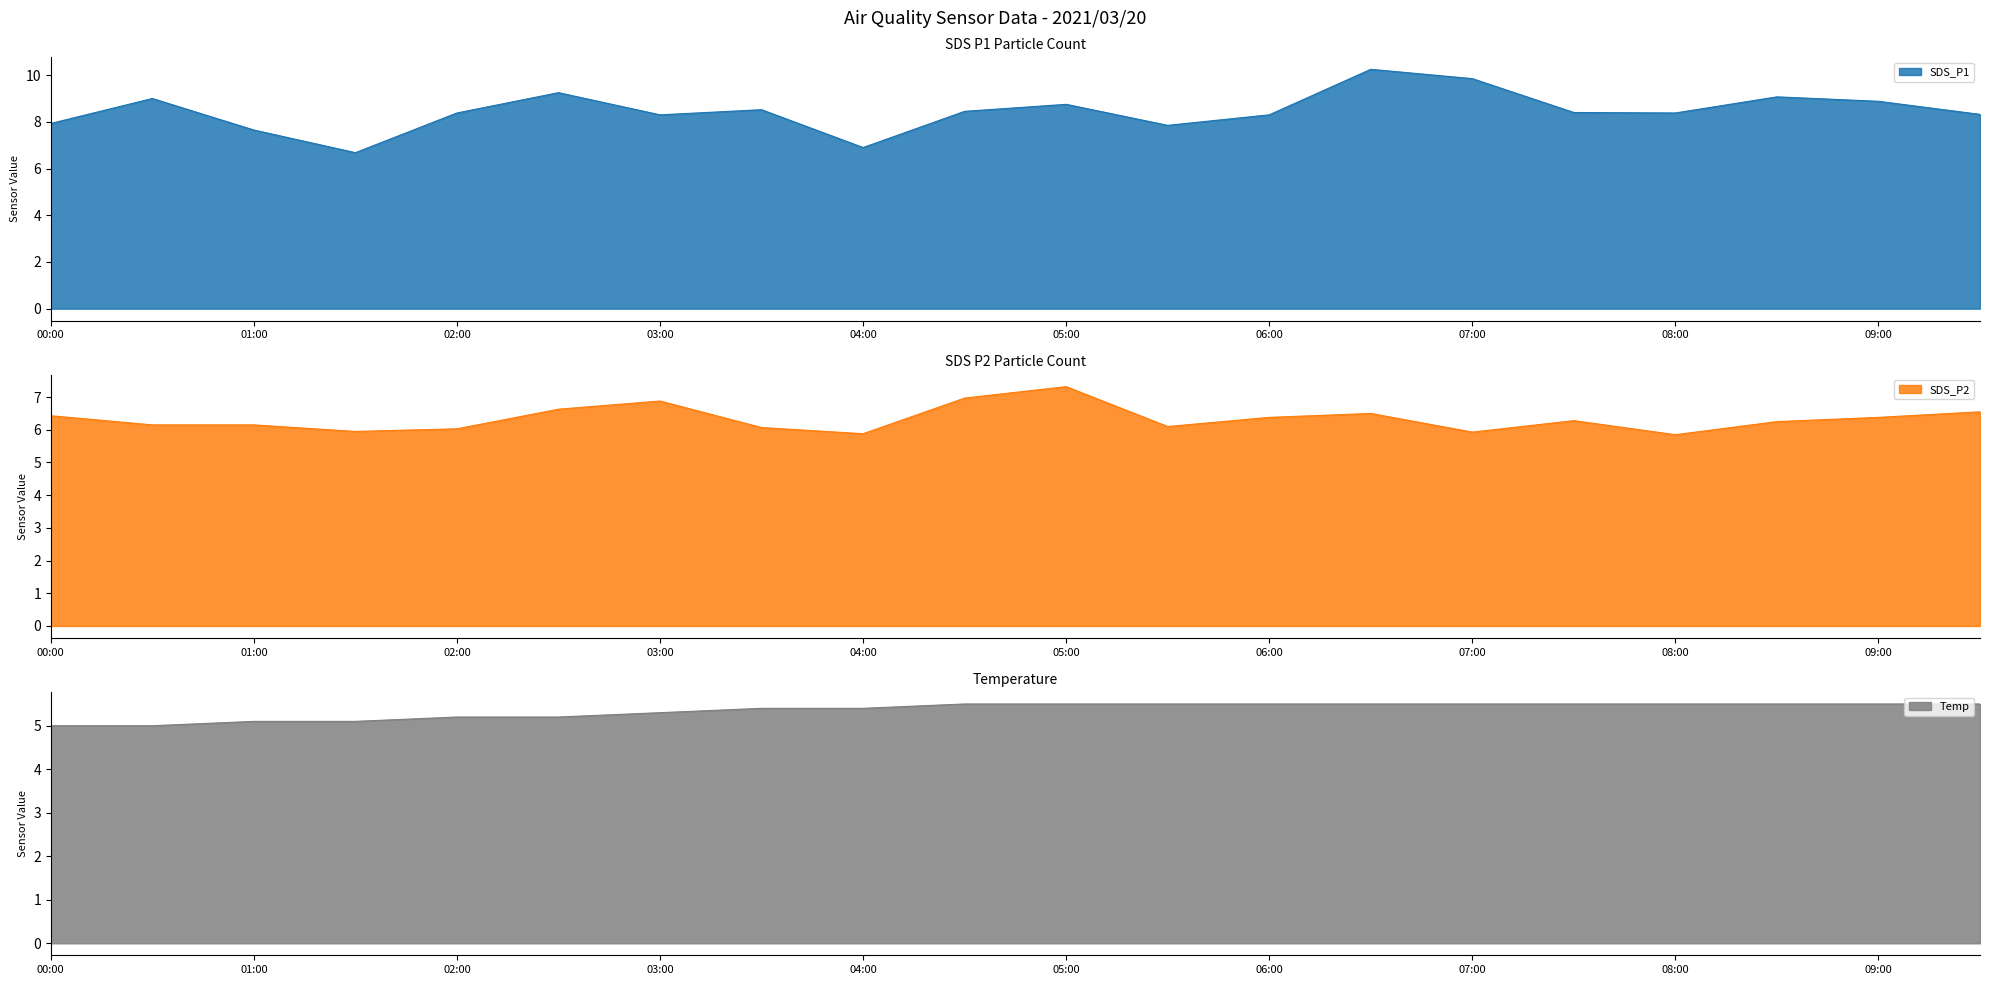

At which category is the sum across all series the highest?

06:30